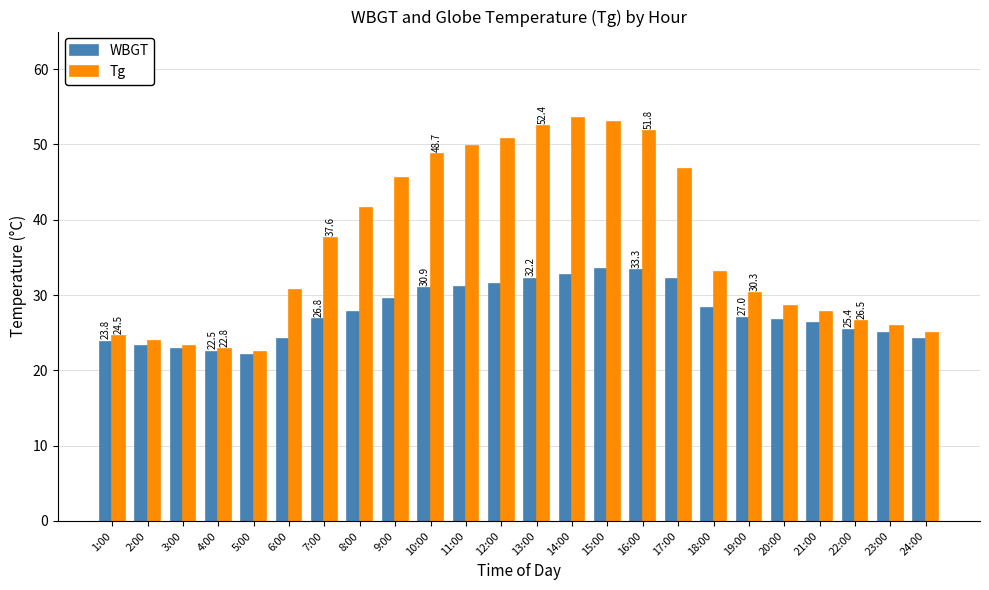

The Tg series shows 23.2 at 3:00. True or false?

True